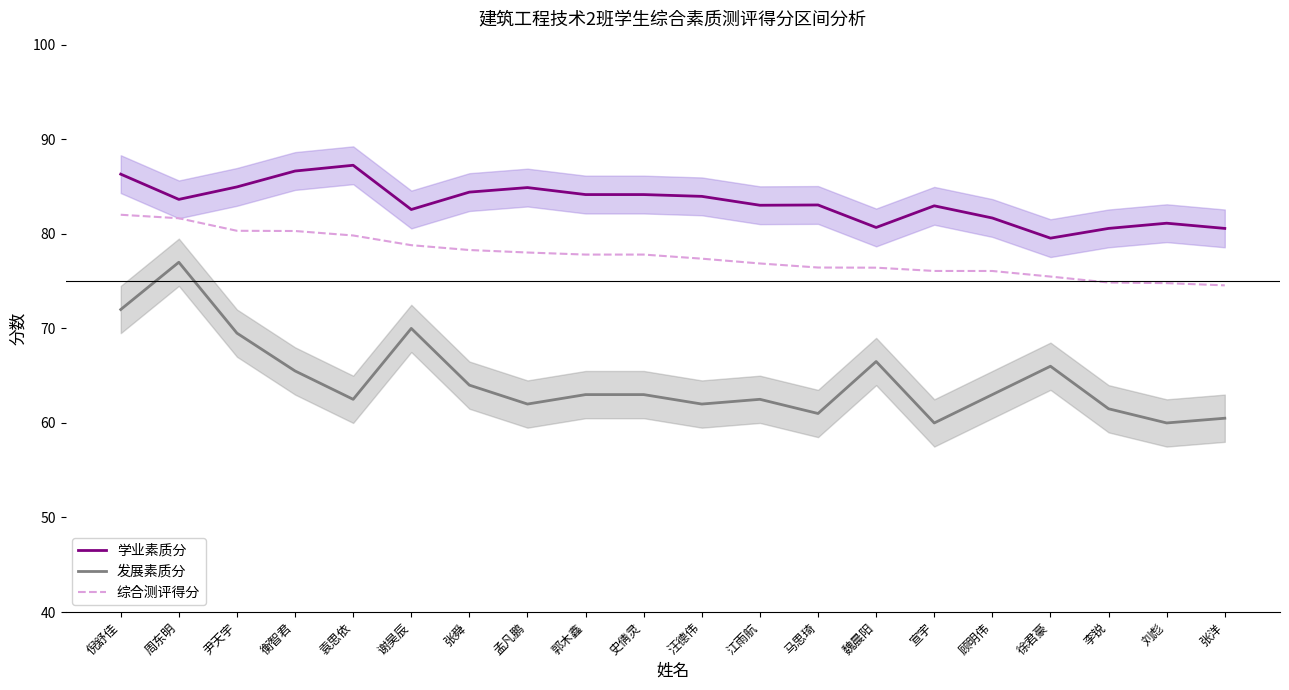

What are all the series names shown in the legend?

学业素质分, 发展素质分, 综合测评得分